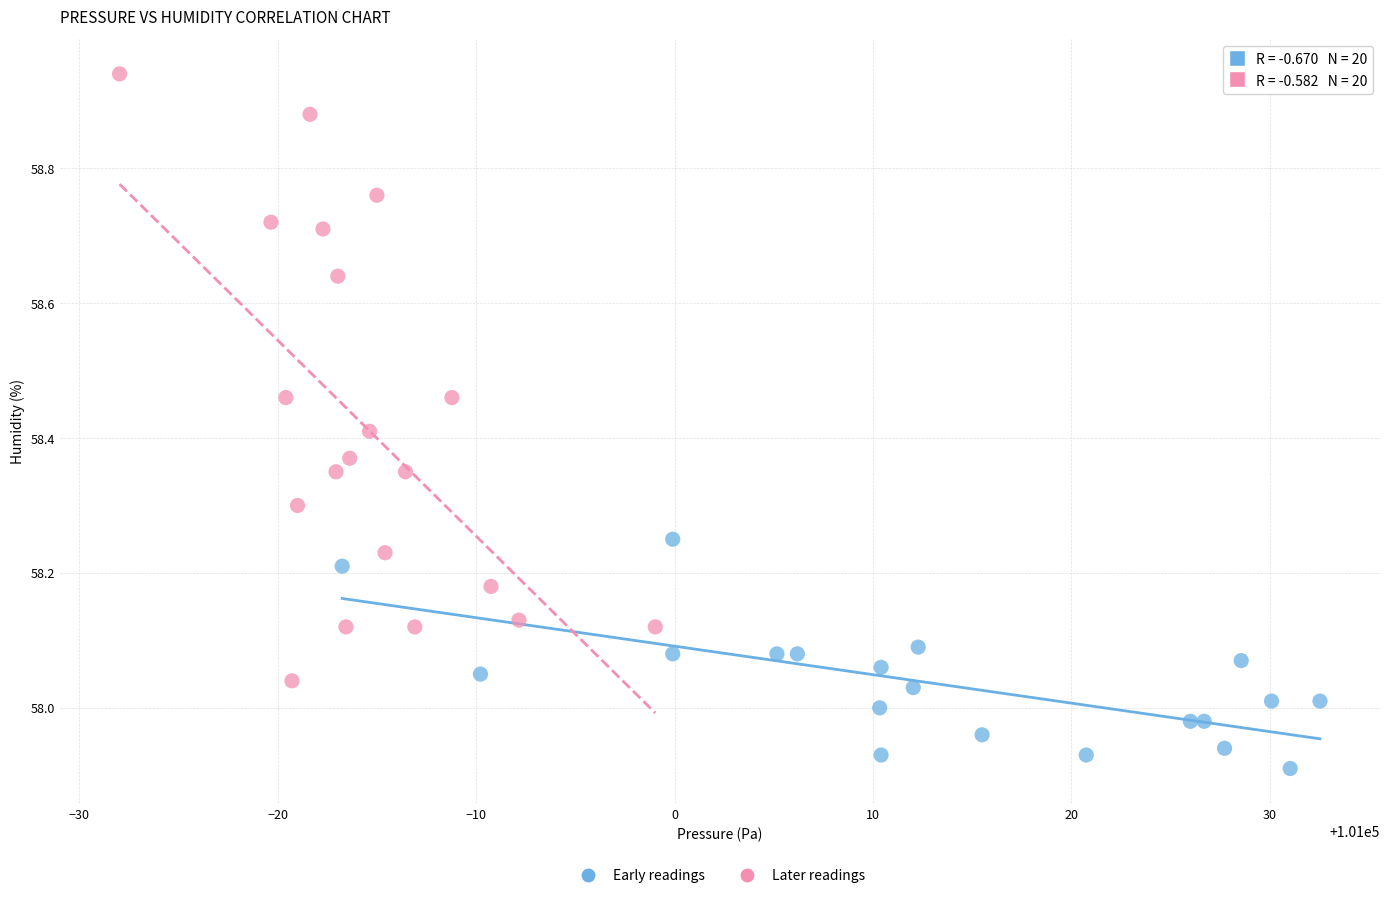

Which series has the largest Y range (max minus min)?

Later readings